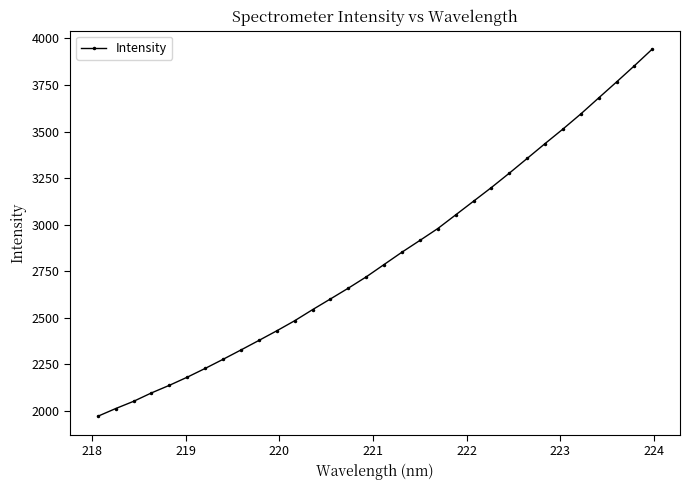

True or false: there are more than 0 points higher than both neighbors.

False